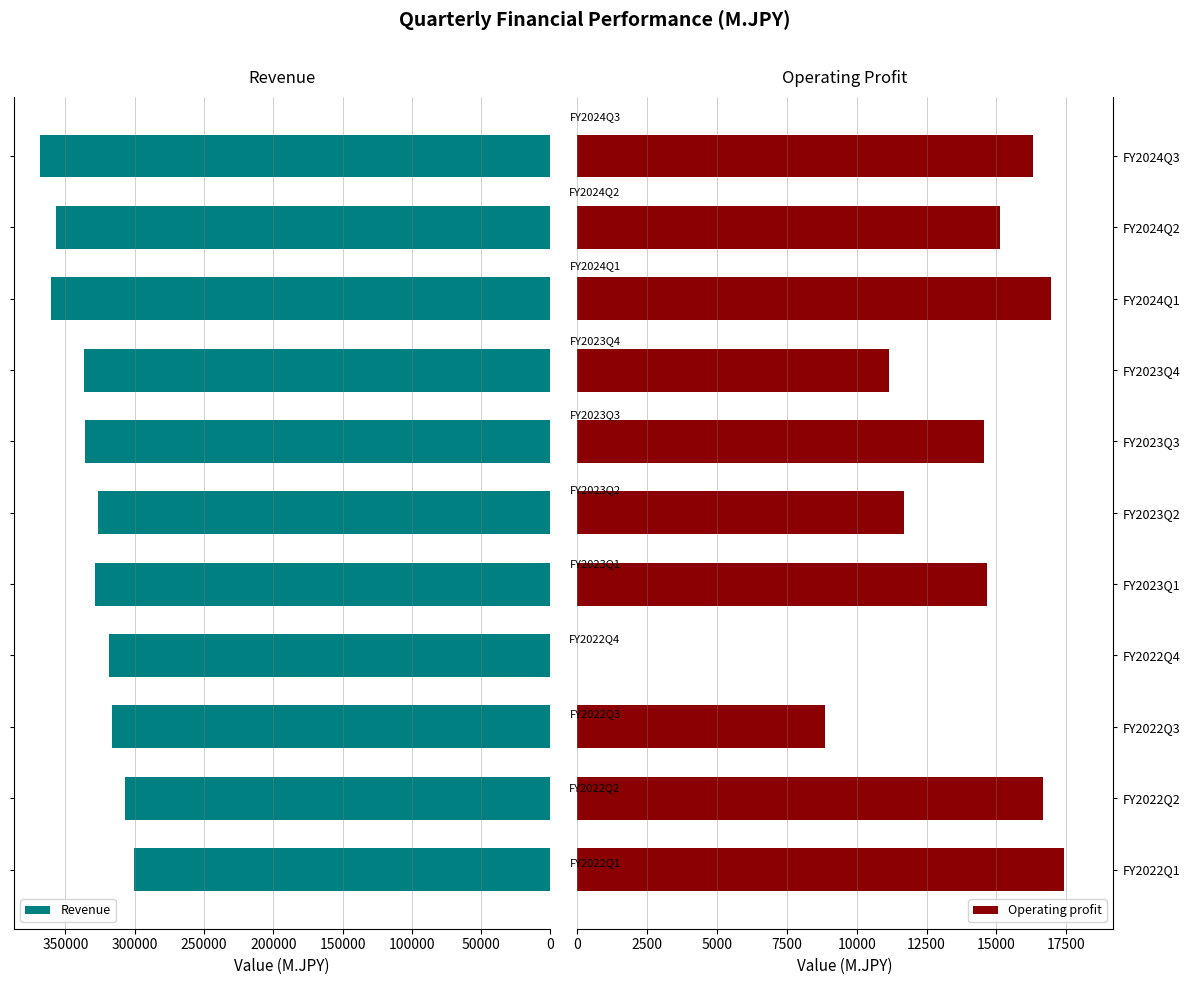

Which series has the widest spread of values?

Revenue